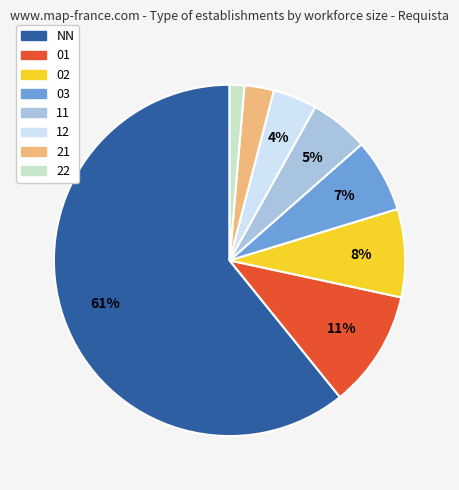

Is there any slice that represents more than half of the pie?

Yes